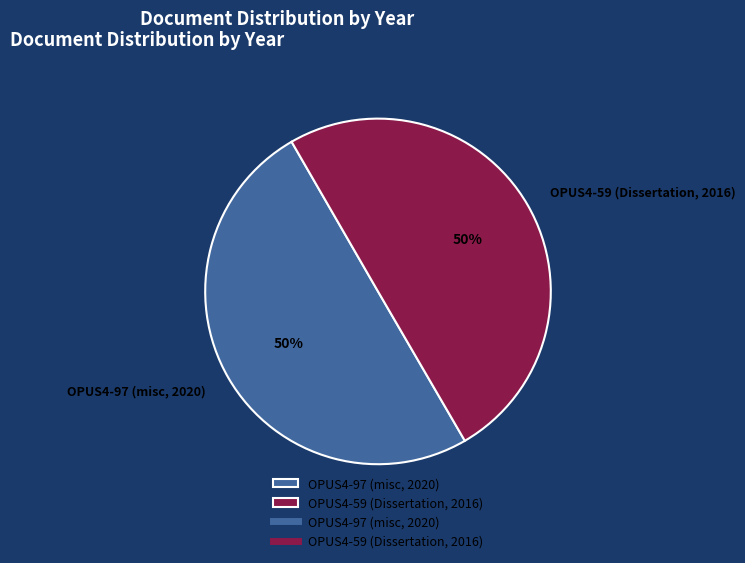

Do OPUS4-59 (Dissertation, 2016) and OPUS4-97 (misc, 2020) together represent more than half of the pie?

Yes